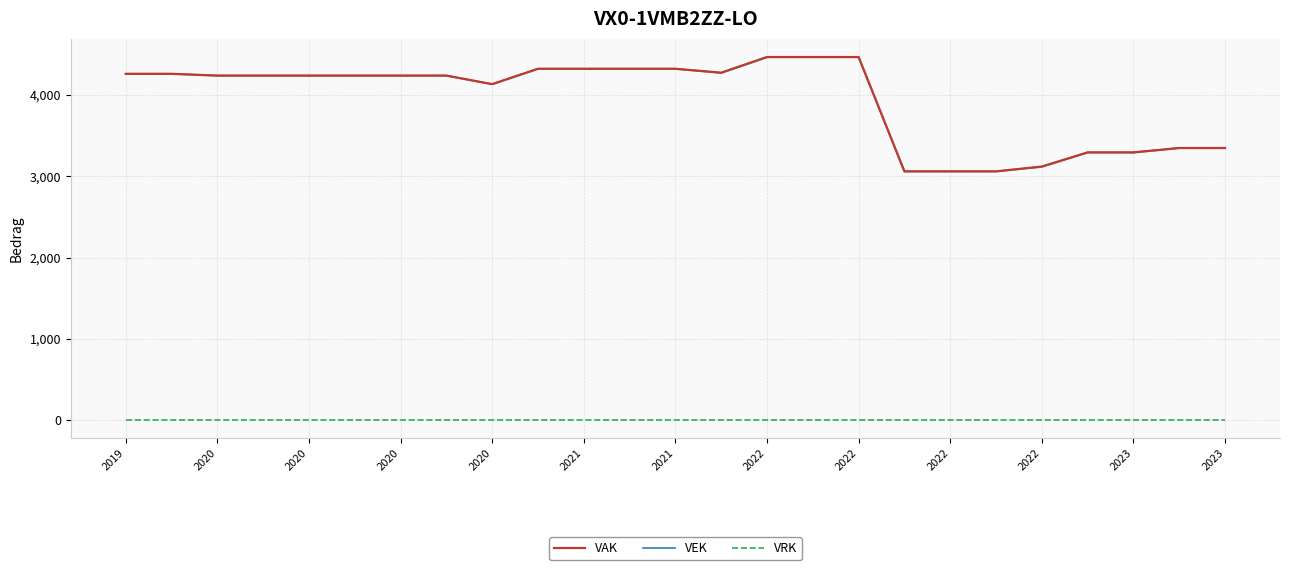

Which series has the largest total across all categories?

VAK